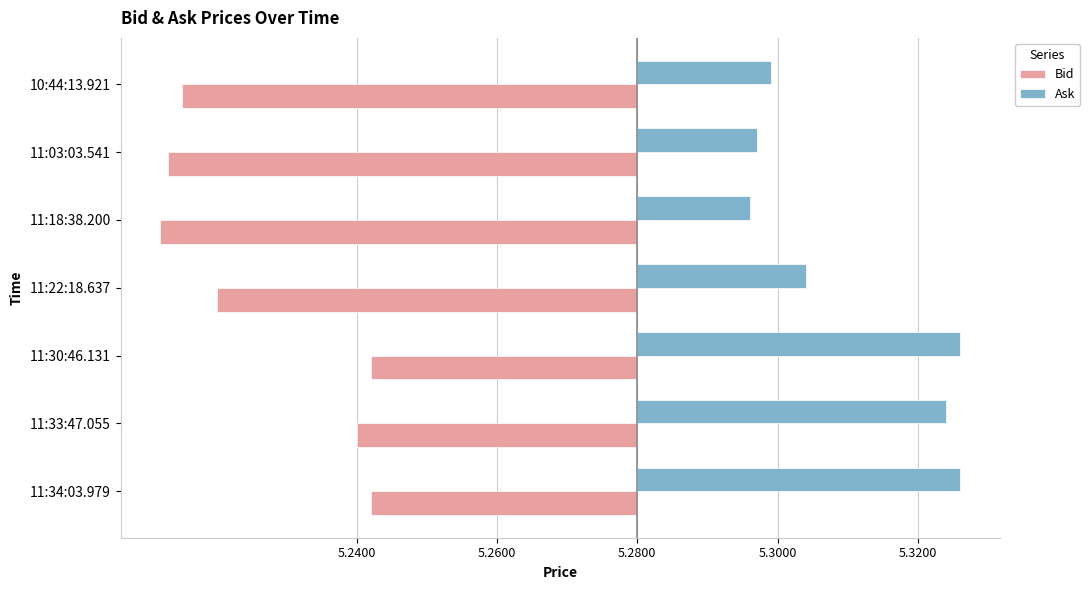

Reading left to right, transcribe all the data shown in this chart.

Bid: -0.0	-0.0	-0.0	-0.1	-0.1	-0.1	-0.1
Ask: 0.0	0.0	0.0	0.0	0.0	0.0	0.0